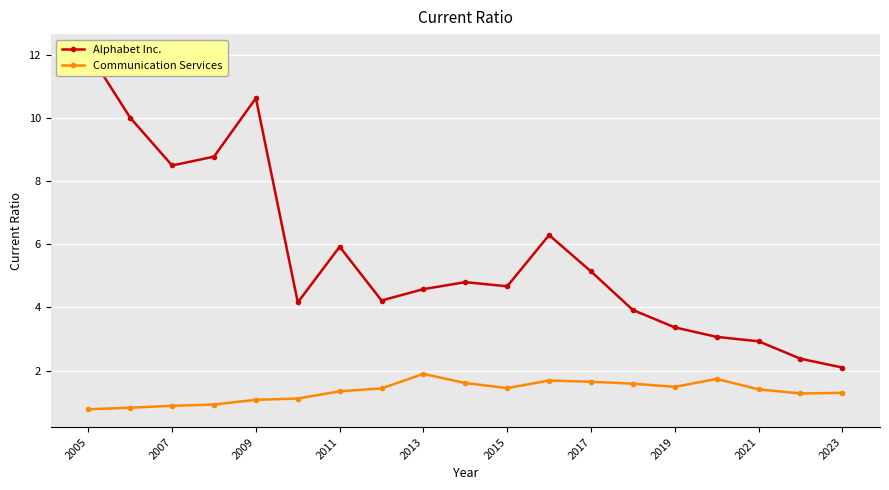

At how many categories does at least one series exceed 1?

19